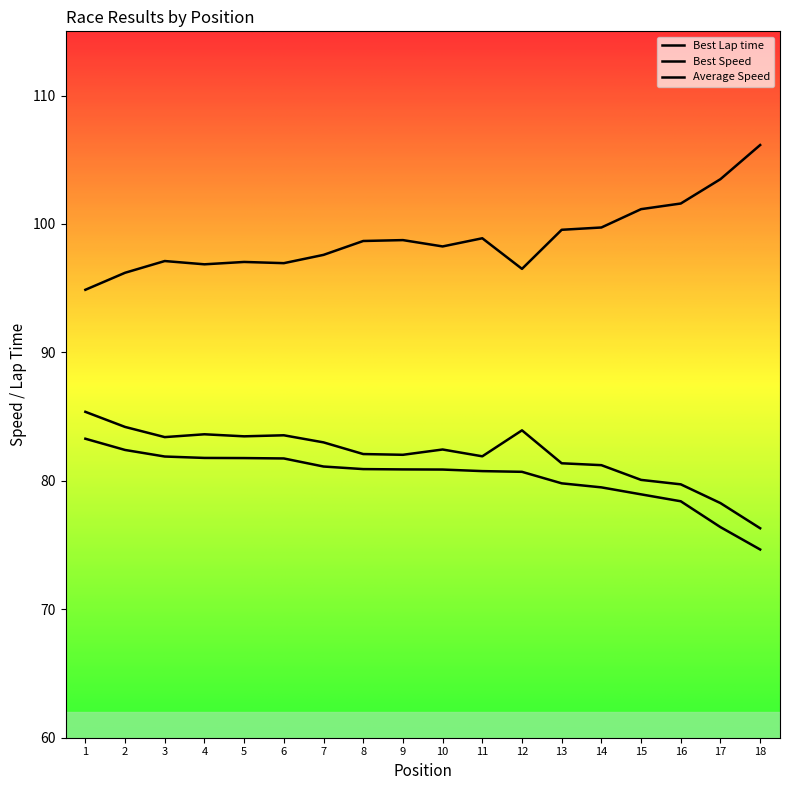

Does the chart have visible grid lines?

No